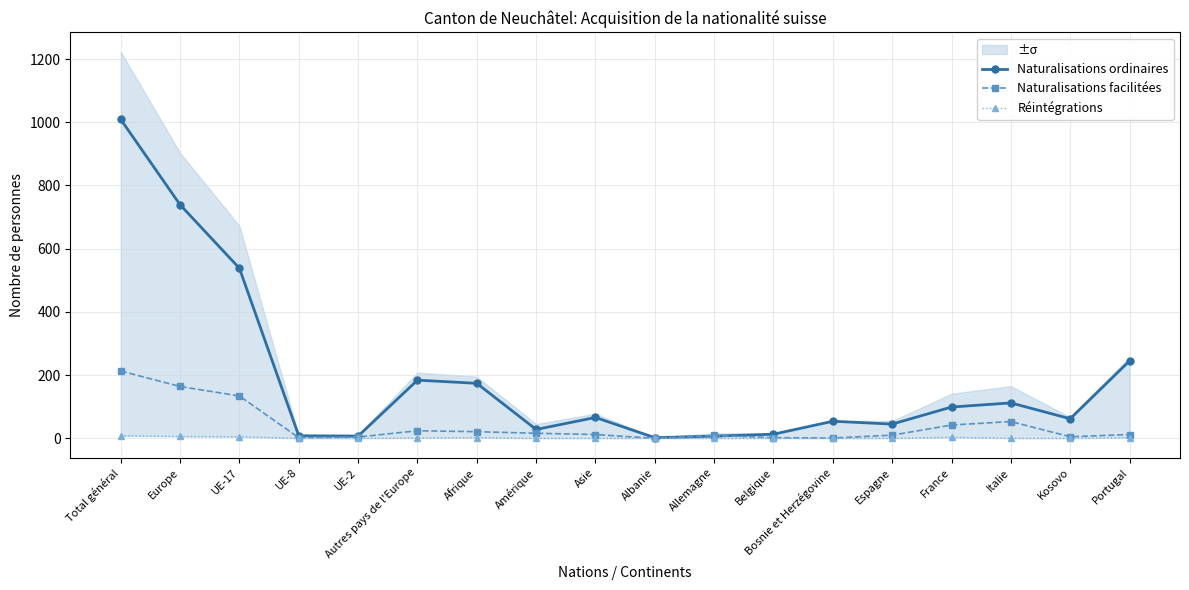

What is the value of the Naturalisations facilitées point at the 5th from the left?

4